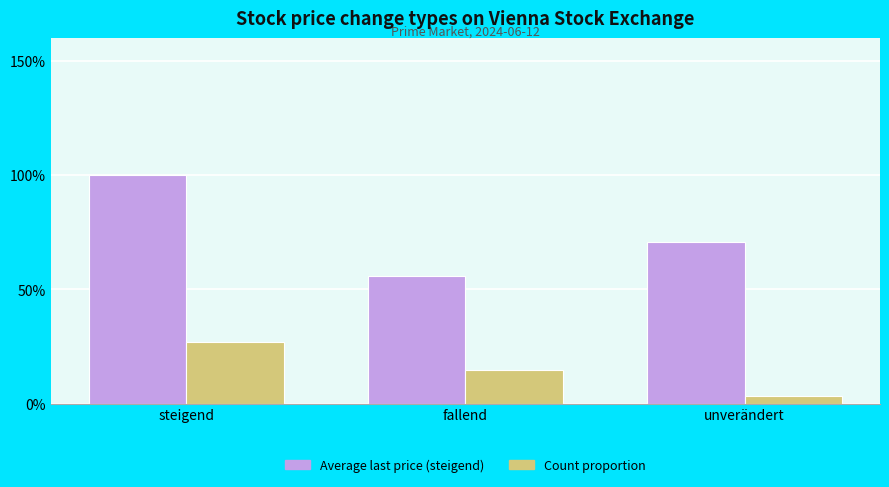

At which category is the sum across all series the highest?

steigend